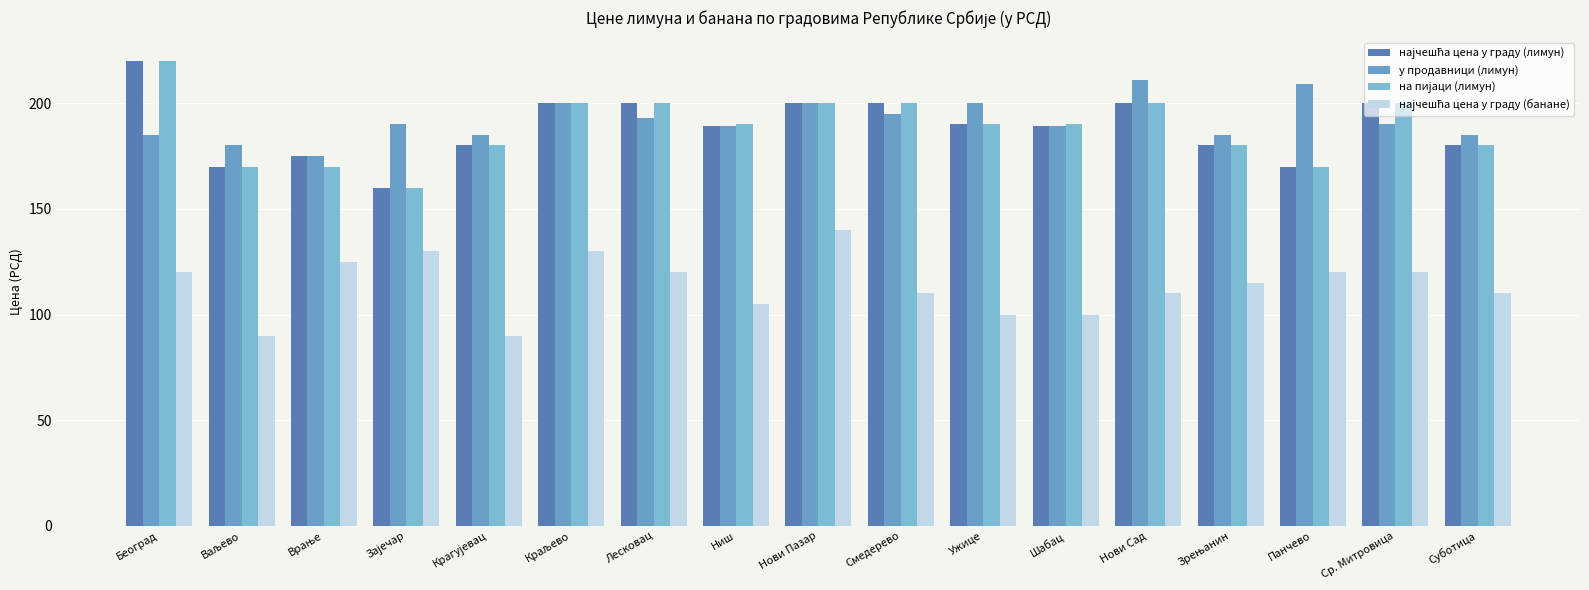

At which label does најчешћа цена у граду (банане) first exceed 114?

Београд